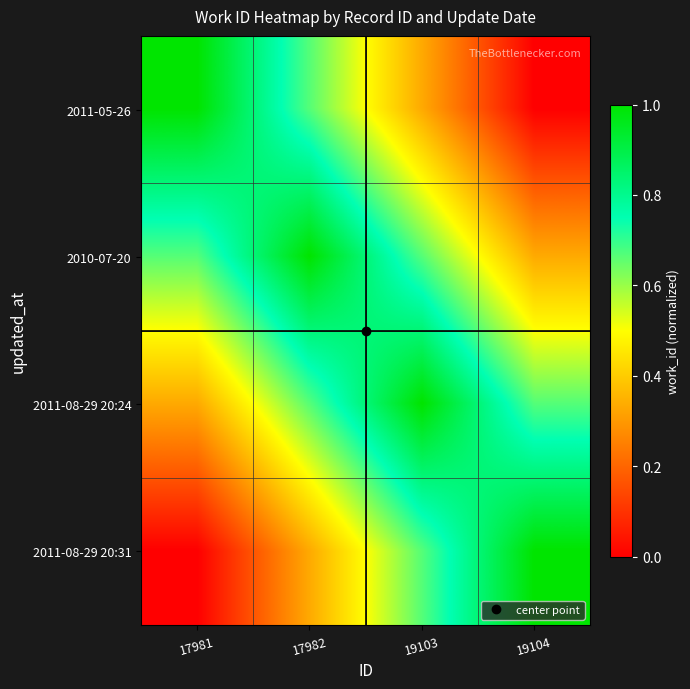

Which series has the largest total across all categories?

2010-07-20